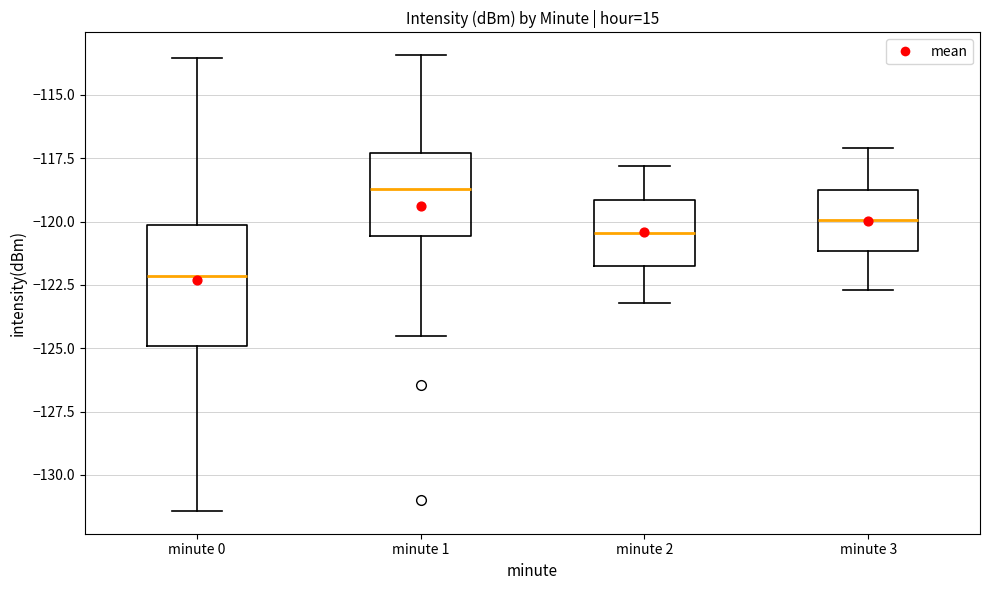

Comparing the boxes themselves (not the whiskers), which one is the tallest?

minute 0